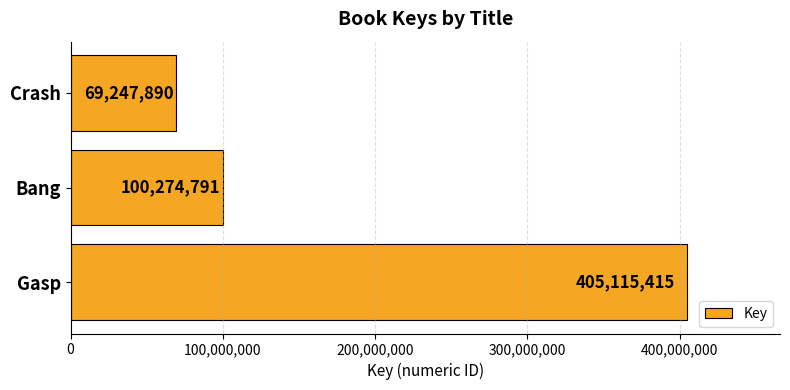

How many bars are there in total?

3